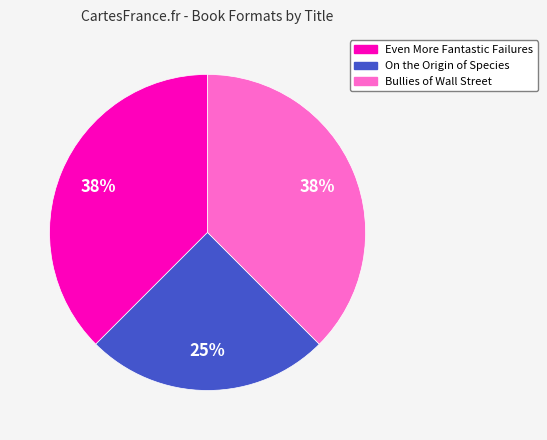

What percentage is the On the Origin of Species slice, to the nearest percent?

25%